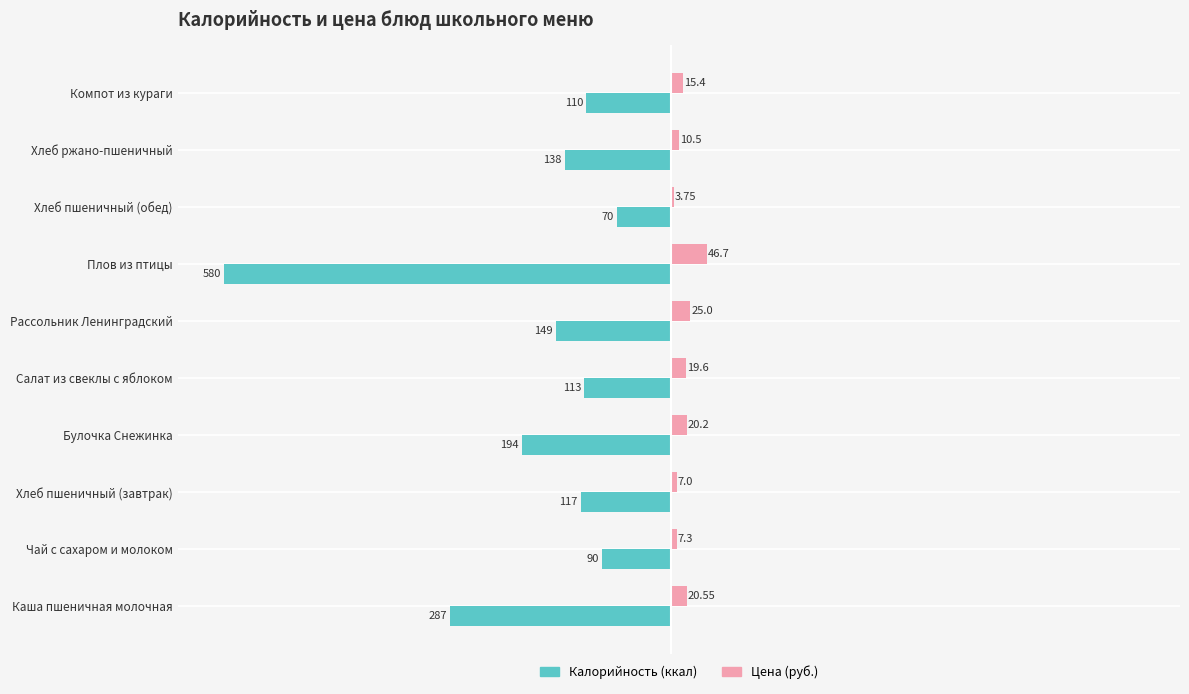

At which category is the sum across all series the highest?

Хлеб пшеничный (обед)